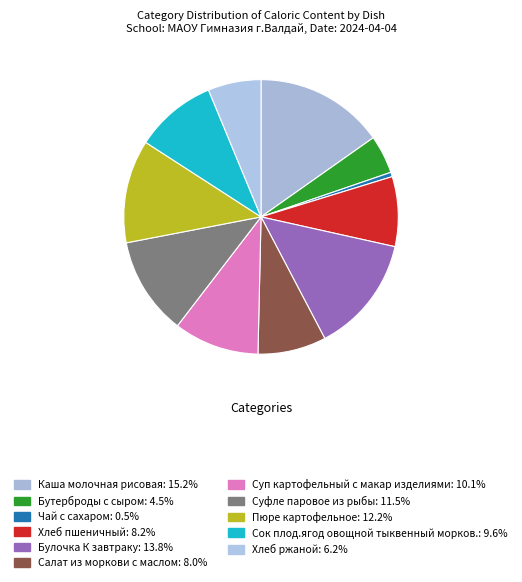

Does Суп картофельный с макар изделиями account for over 50% of the chart?

No